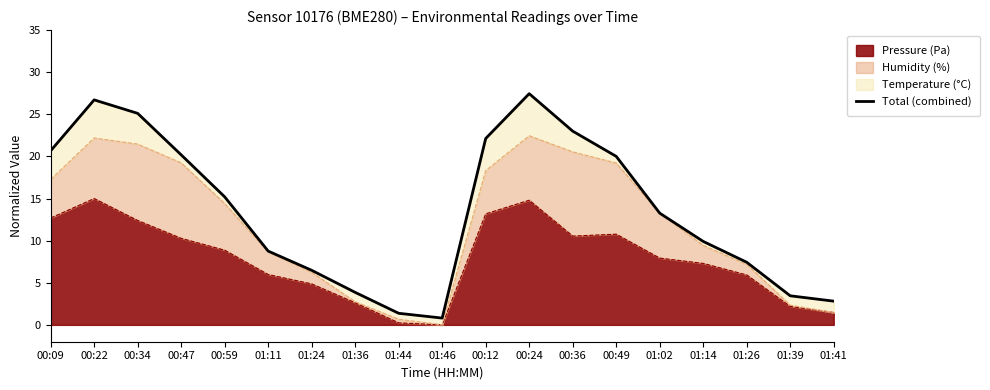

What is the ratio of the value at 01:39 to the value at 01:14?

0.3